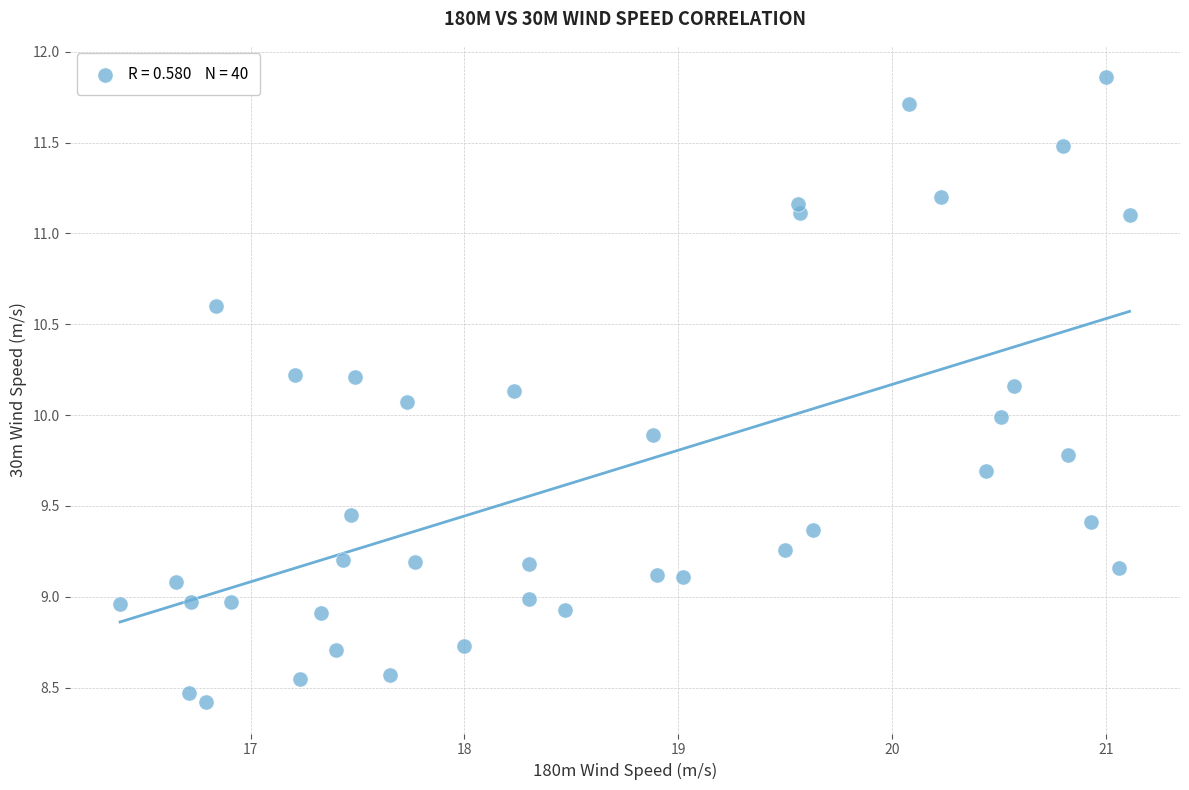

What is the range of X values (max minus min)?

4.7